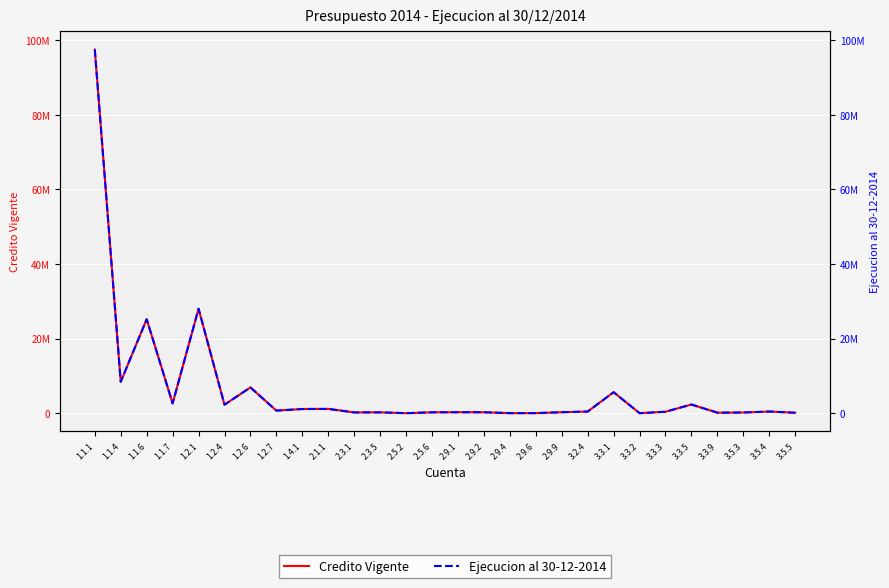

Which series has the widest spread of values?

Credito Vigente